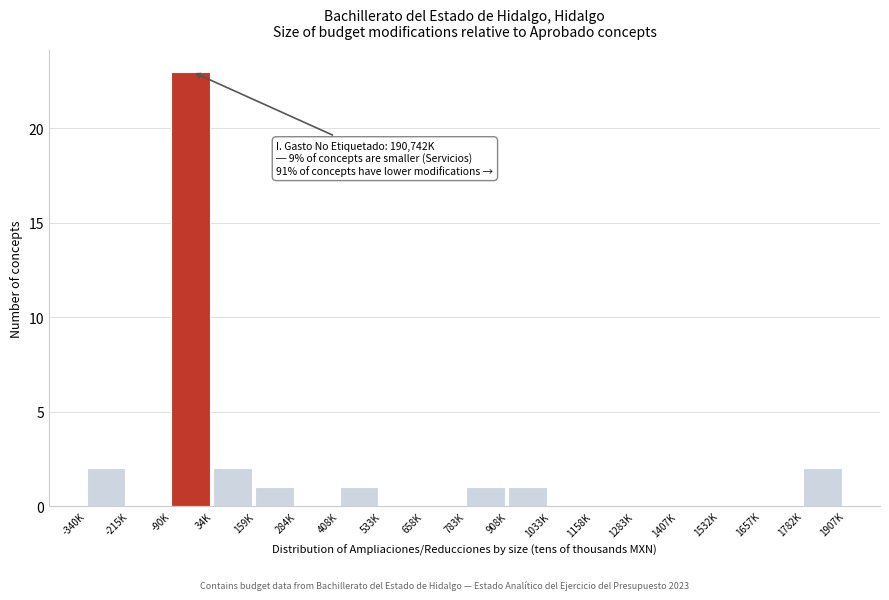

Reading left to right, list all the values displayed in this chart.

-340K=2	-215K=0	-90K=23	34K=2	159K=1	284K=0	408K=1	533K=0	658K=0	783K=1	908K=1	1033K=0	1158K=0	1283K=0	1407K=0	1532K=0	1657K=0	1782K=2